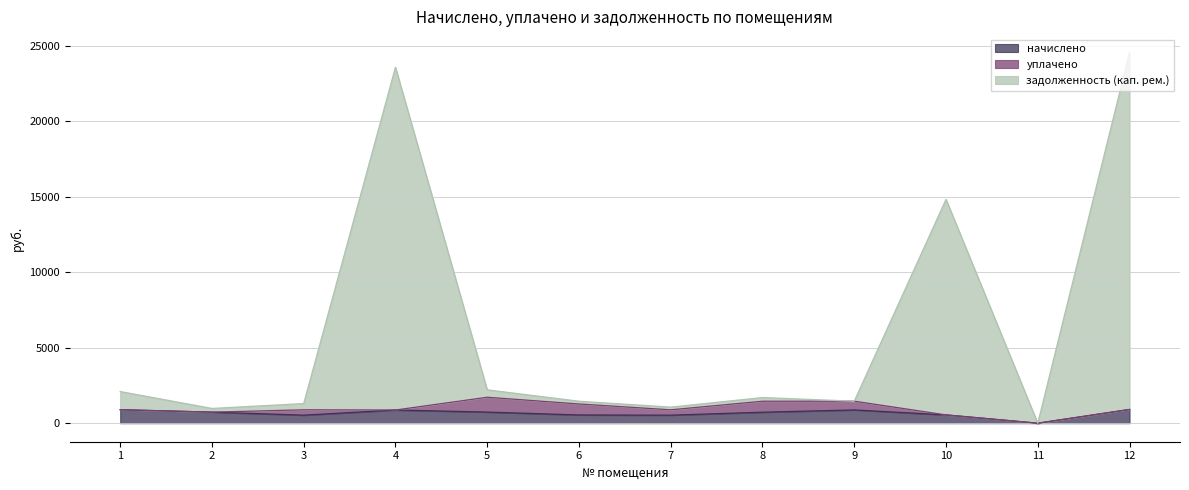

What is the total value across all series at 9?

1456.9